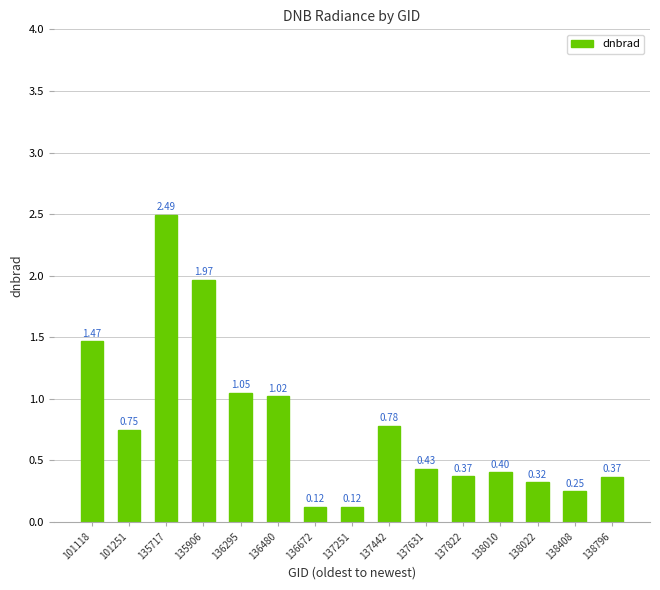

What is the change in value from 101118 to 138010?

-1.1